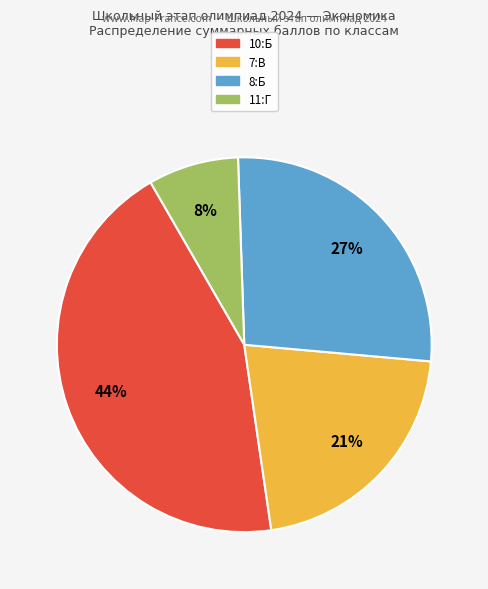

To the nearest percent, what is the average slice percentage?

25%